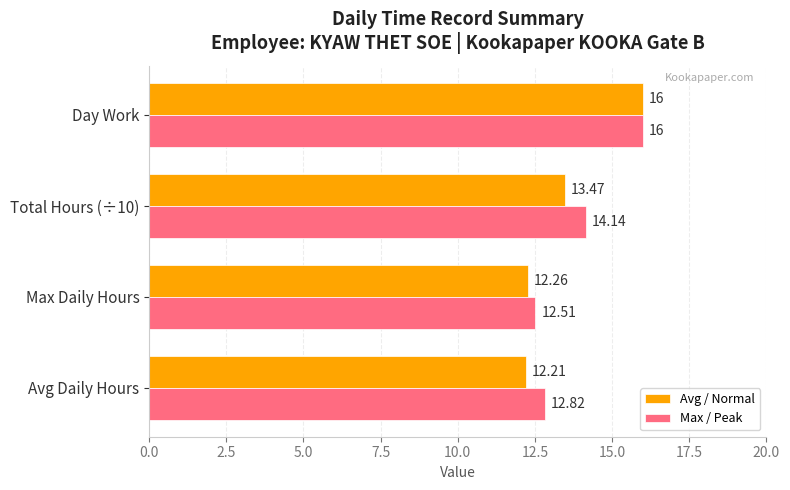

Which series changed the most between Total Hours (÷10) and Day Work?

Avg / Normal